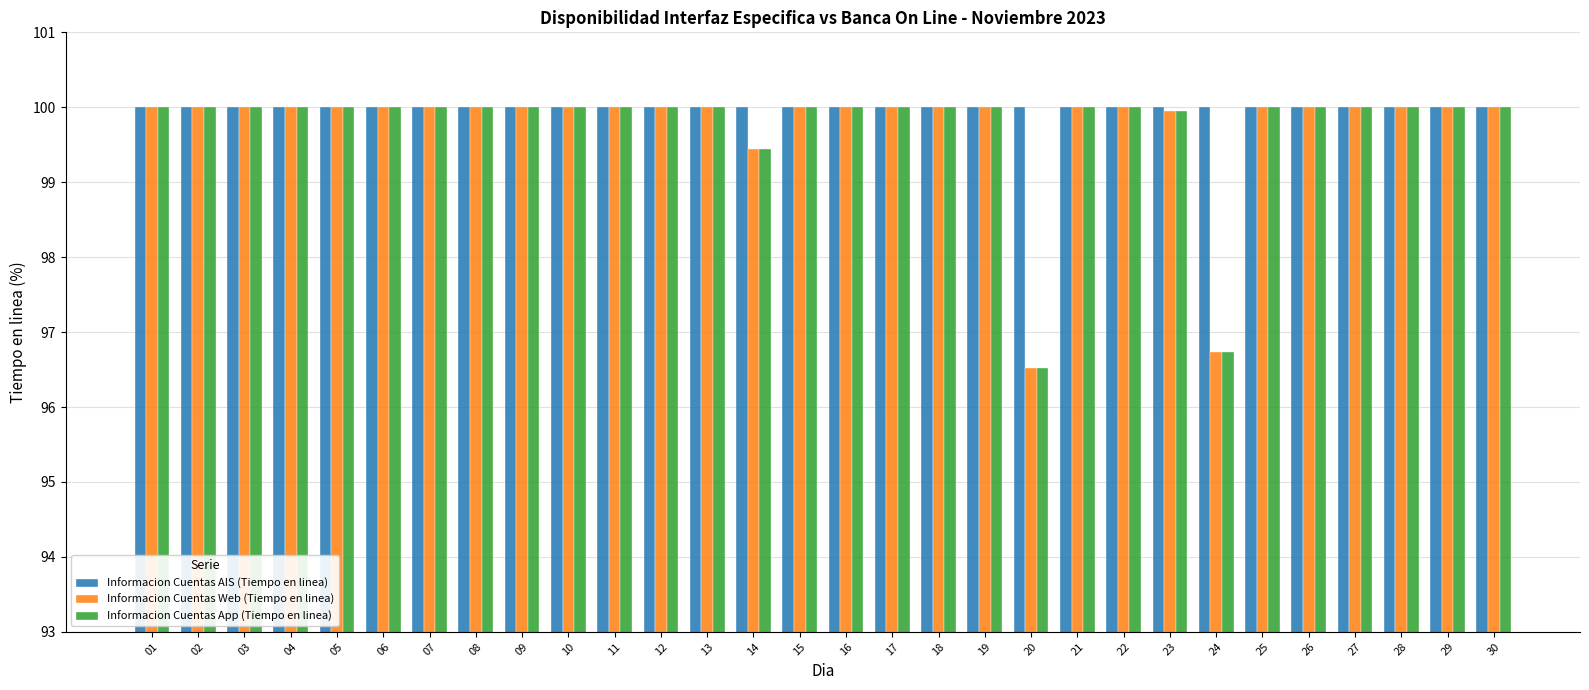

What is the value of the Informacion Cuentas AIS (Tiempo en linea) bar at the 3rd from the left?

100.0